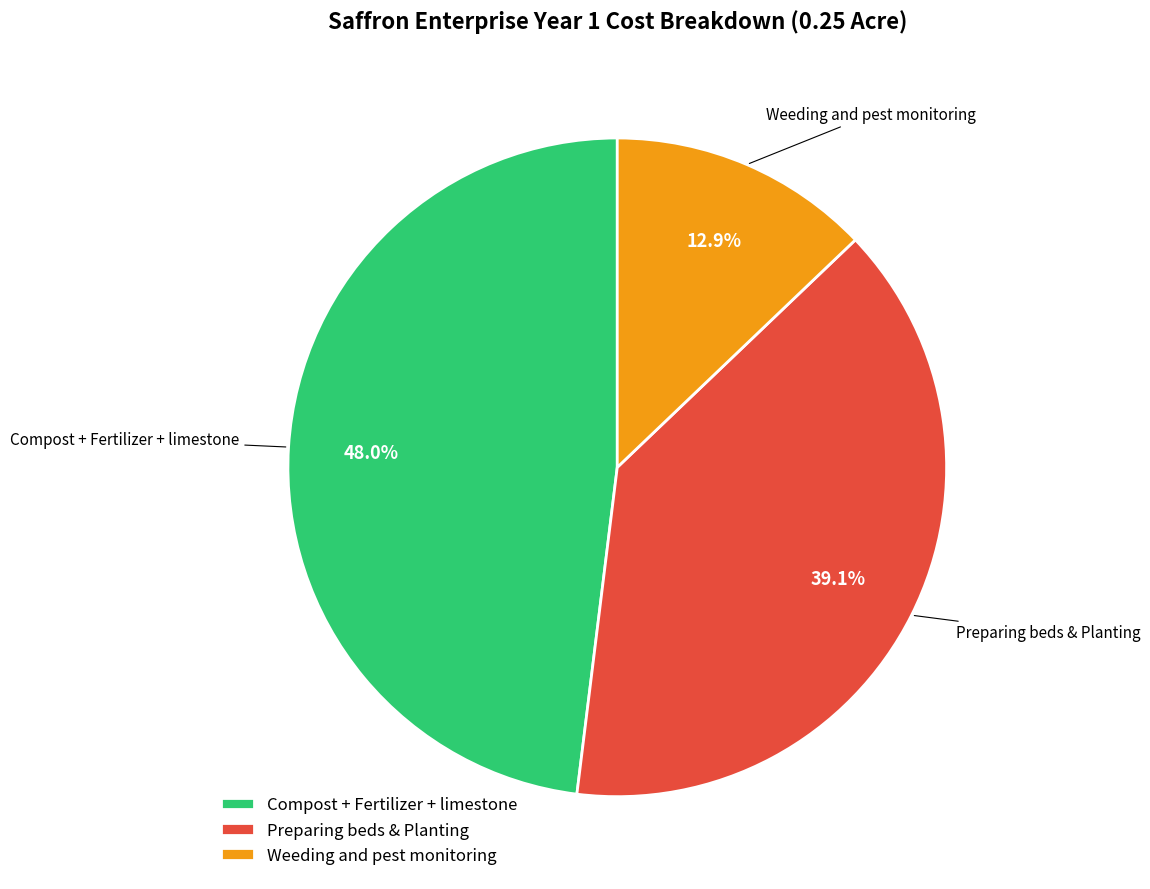

Which category has the biggest portion of the pie?

Compost + Fertilizer + limestone